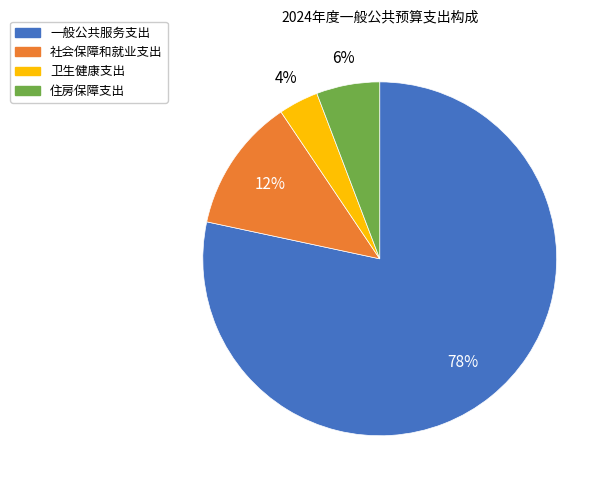

Which has a higher value, 社会保障和就业支出 or 卫生健康支出?

社会保障和就业支出